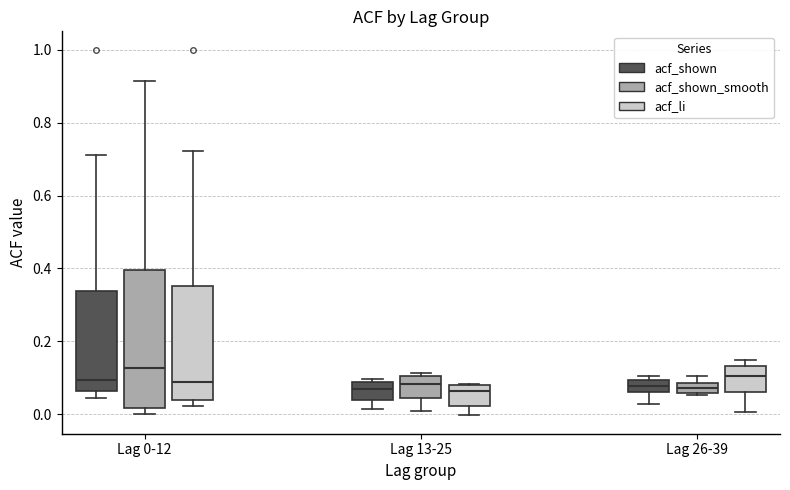

Where is the upper edge of the box for Lag 13-25 (acf_shown_smooth) on the y-axis? The values are not printed on the chart, so give them approximately, as read against the axis.

0.10